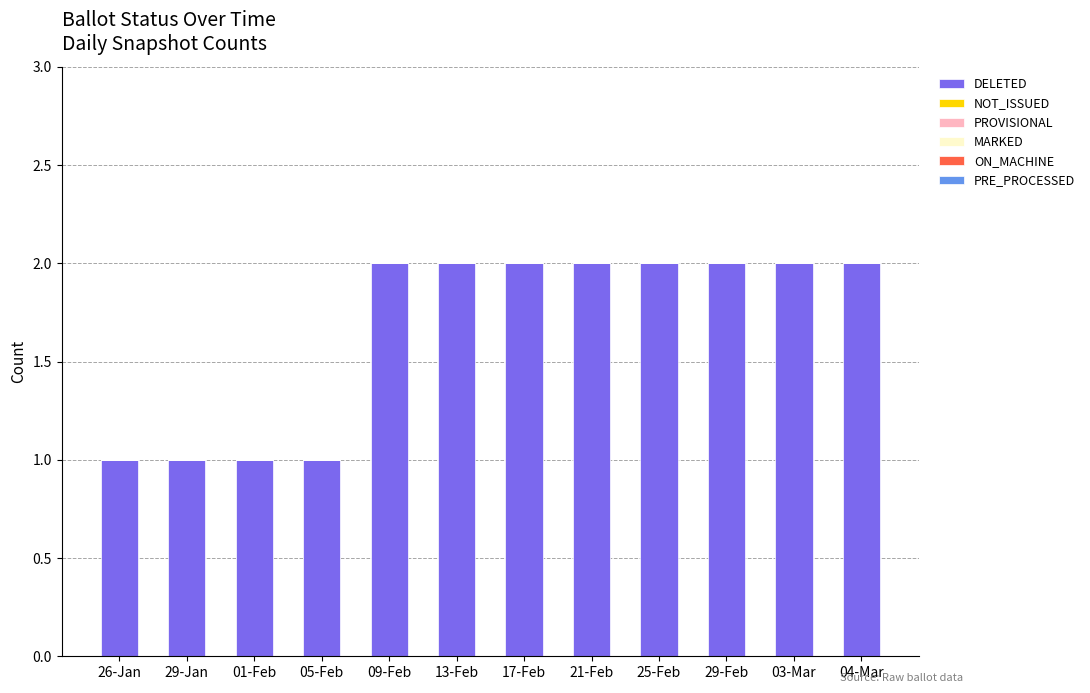

Reading right to left, extract all data points from this chart.

2	2	2	2	2	2	2	2	1	1	1	1